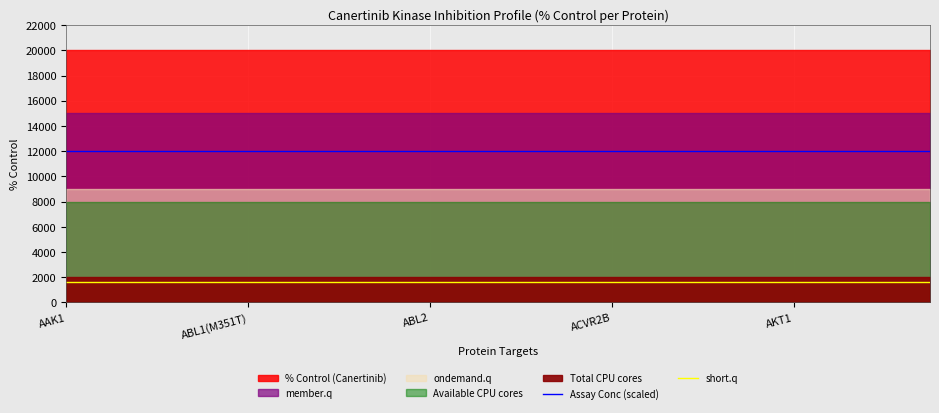

True or false: short.q and Assay Conc (scaled) intersect in this chart.

False